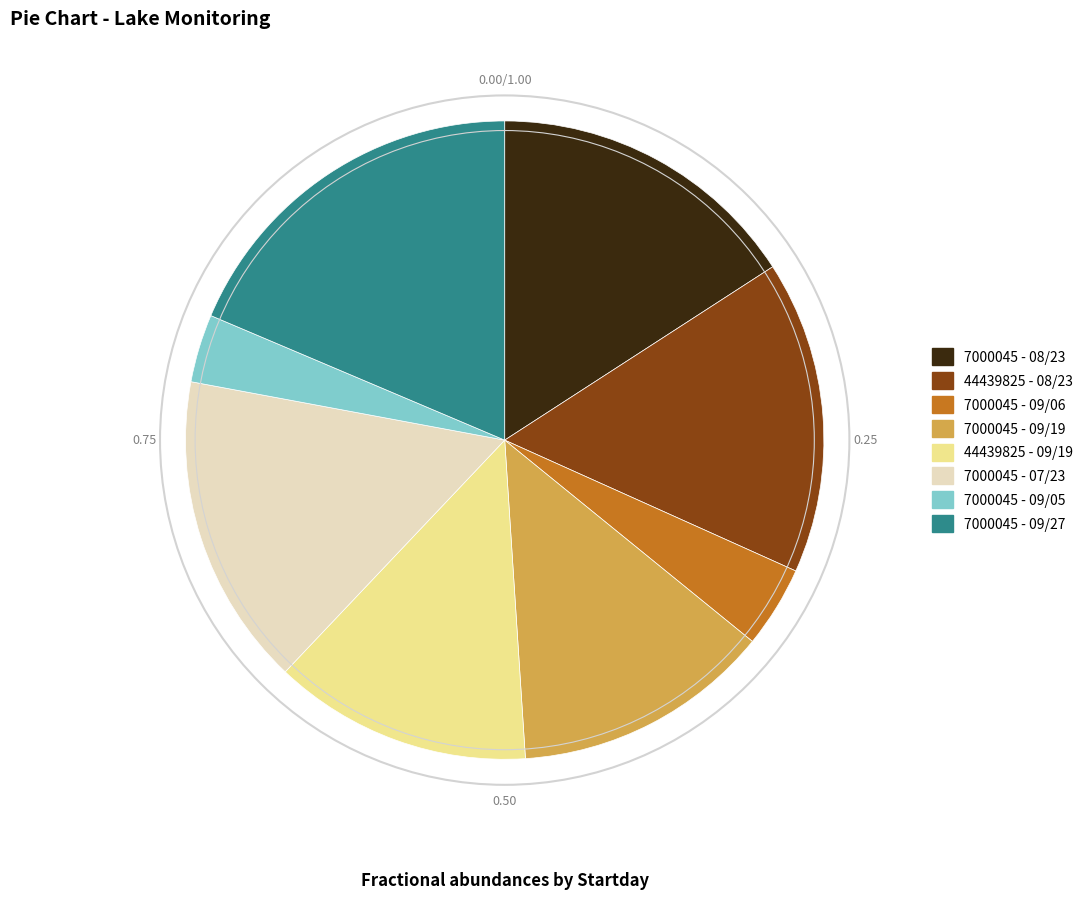

Is the sum of 7000045 - 08/23 and 7000045 - 09/06 greater than half?

No